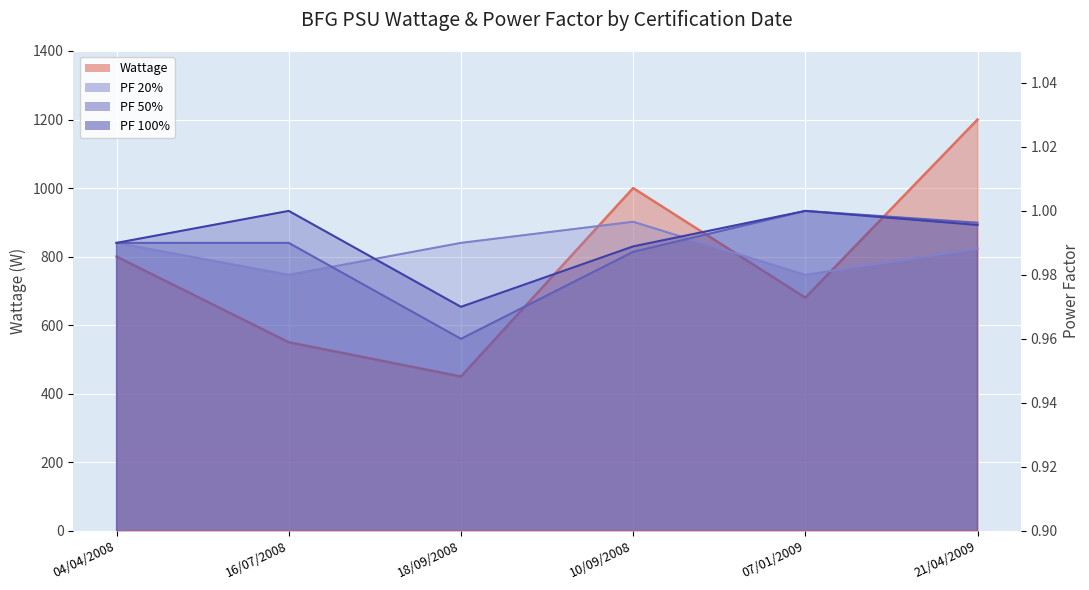

Is it true that PF 50% equals 1.3 at 10/09/2008?

False